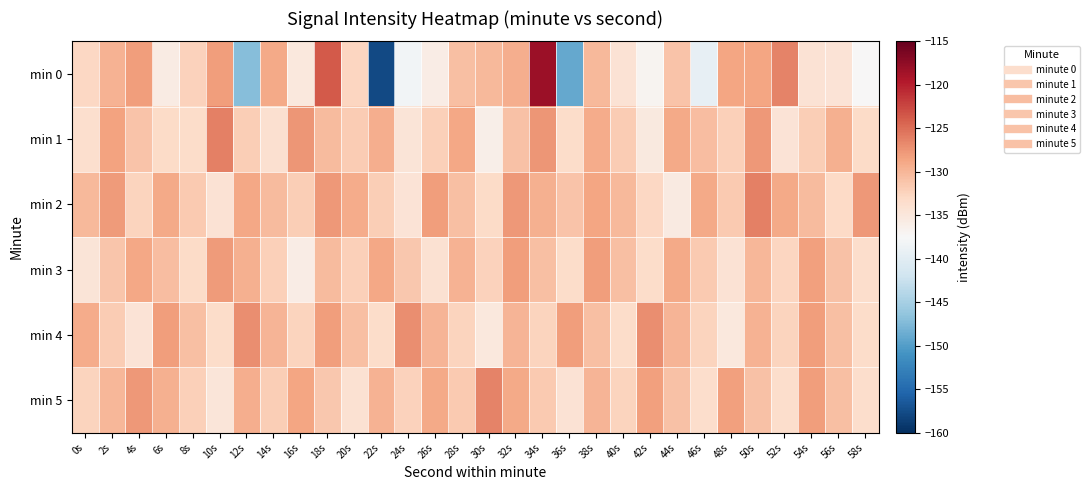

At which category is the sum across all series the highest?

34s